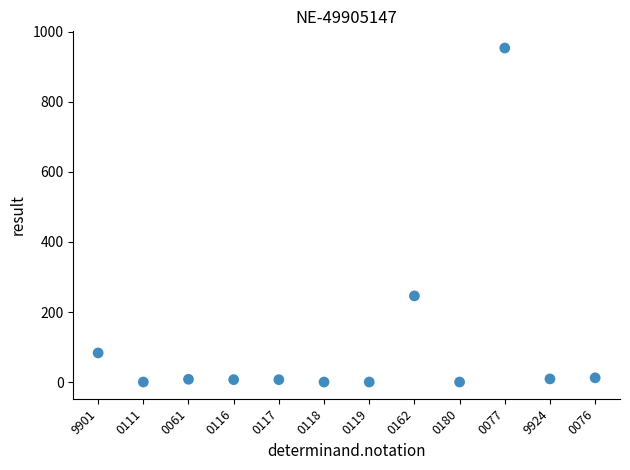

What Y value in the scatter plot is closest to 477?

246.0